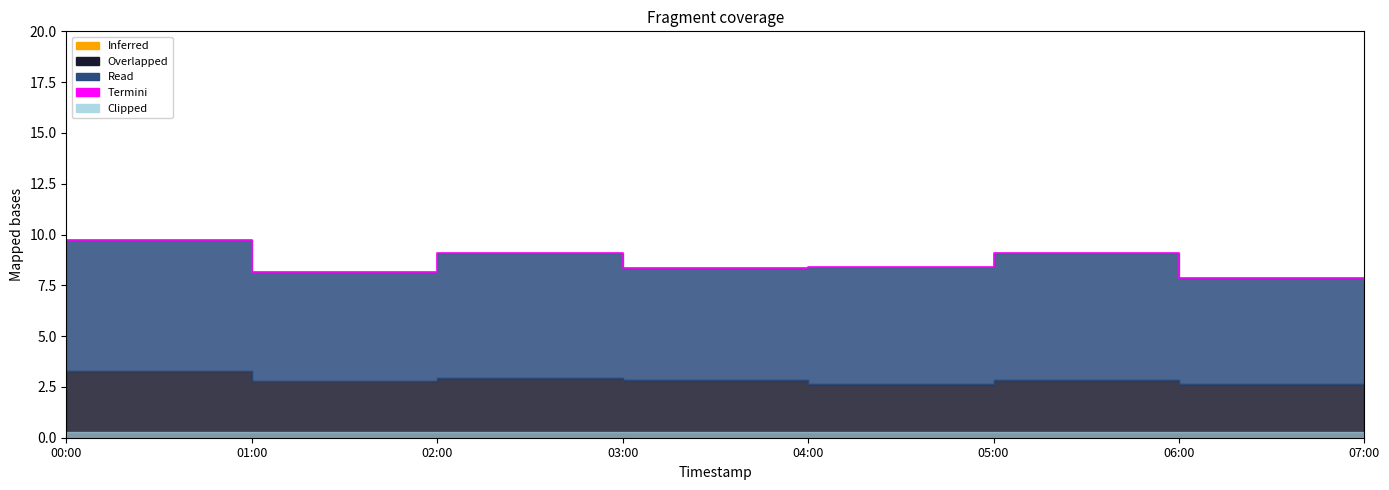

Does the chart display data point markers on the line(s)?

No